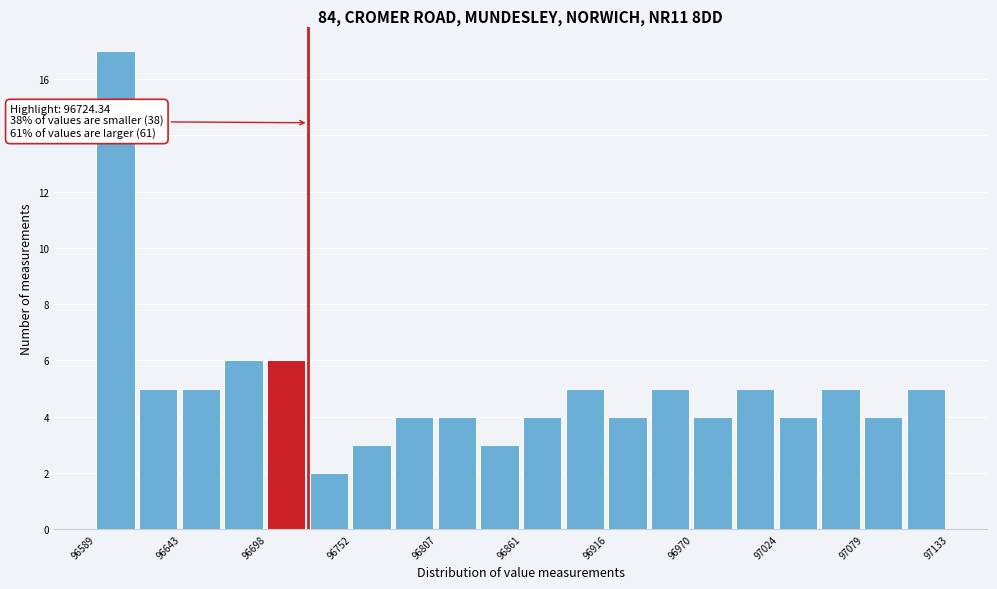

Read against the x-axis, roughly where is the centre of the tallest bar?

96600